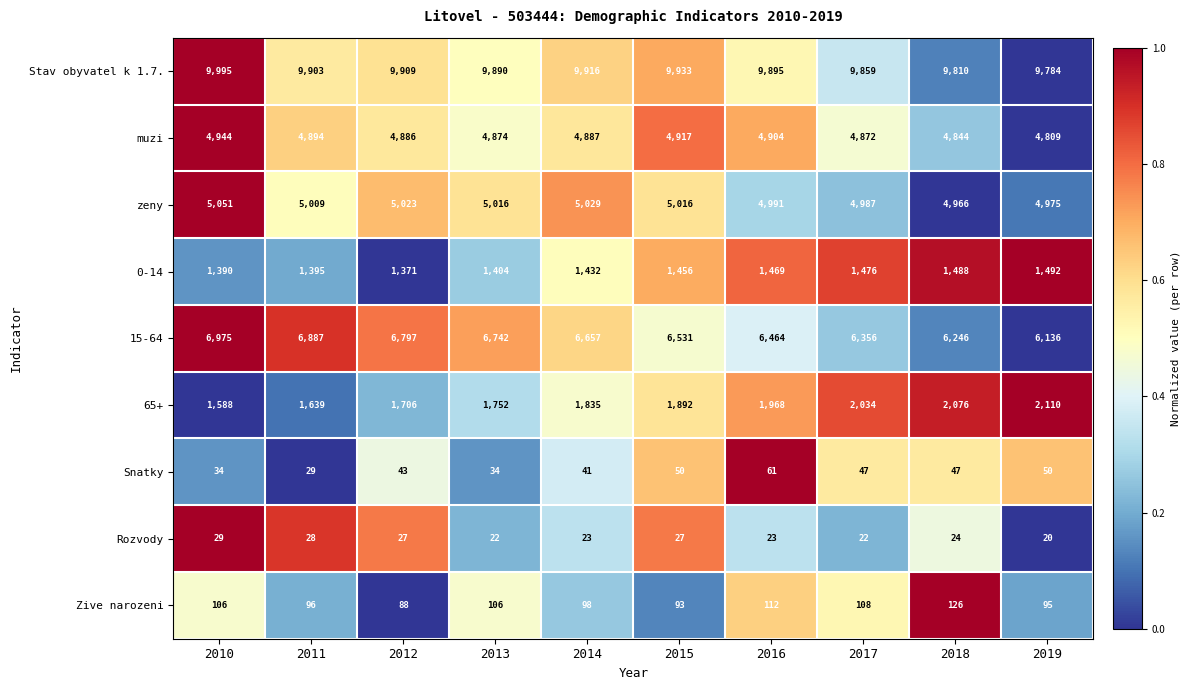

List the series in order of their peak value, lowest first.

Rozvody, Snatky, Zive narozeni, 0-14, 65+, muzi, zeny, 15-64, Stav obyvatel k 1.7.